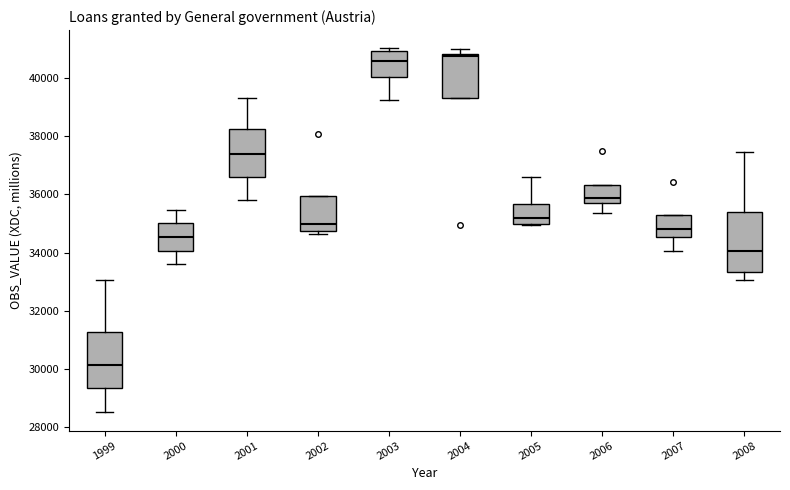

Reading left to right, transcribe this box plot: for each box, give where its median line is, the range the box spans, and where its two whiskers end, as read against the y-axis. The values are not printed on the chart, so give them approximately, as read against the axis.

1999: median 30200, box 29400 to 31200, whiskers 28400 to 33000
2000: median 34600, box 34000 to 35000, whiskers 33600 to 35400
2001: median 37400, box 36600 to 38200, whiskers 35800 to 39400
2002: median 35000, box 34800 to 36000, whiskers 34600 to 36000
2003: median 40600, box 40000 to 41000, whiskers 39200 to 41000 (just above the box's upper edge)
2004: median 40800 (just below the box's upper edge), box 39400 to 40800, whiskers 39400 to 41000
2005: median 35200, box 35000 to 35600, whiskers 35000 to 36600
2006: median 35800 (just above the box's lower edge), box 35800 to 36400, whiskers 35400 to 36400
2007: median 34800, box 34600 to 35200, whiskers 34000 to 35200
2008: median 34000, box 33400 to 35400, whiskers 33000 to 37400